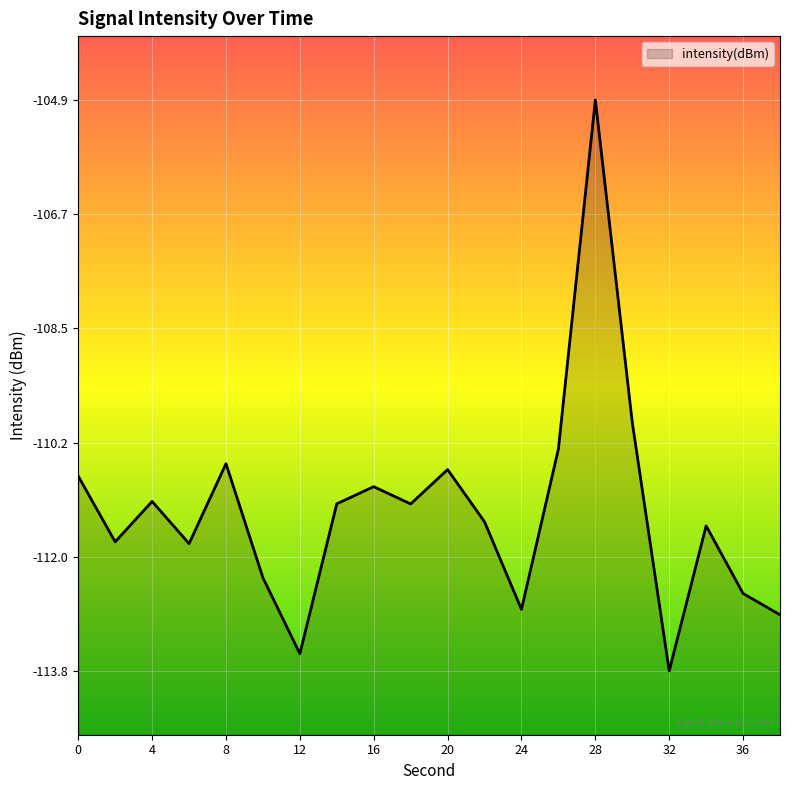

Where is the data nearest to the value -109?

30